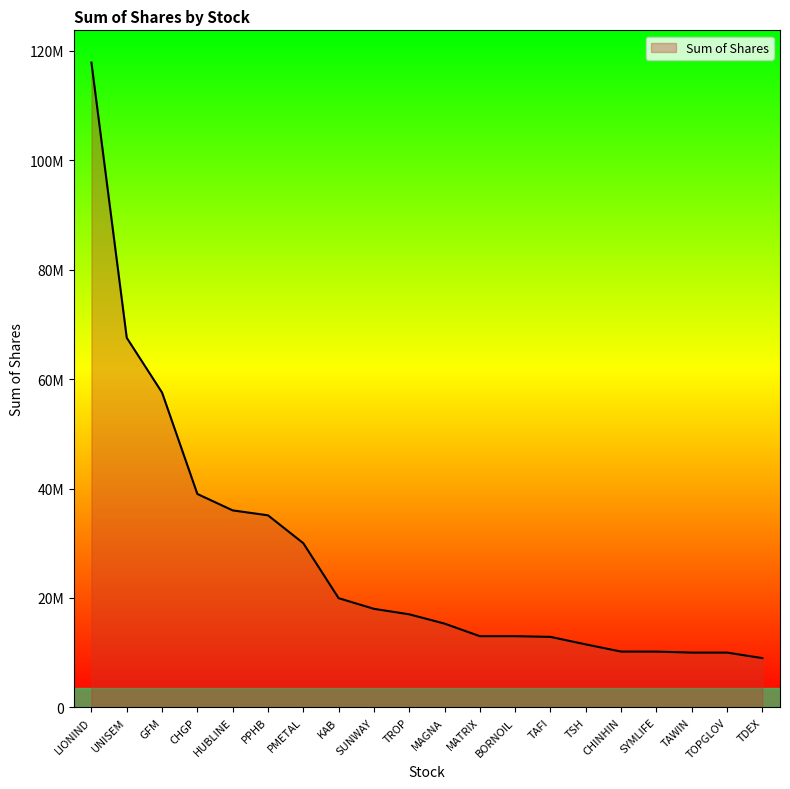

Does the chart have visible grid lines?

No